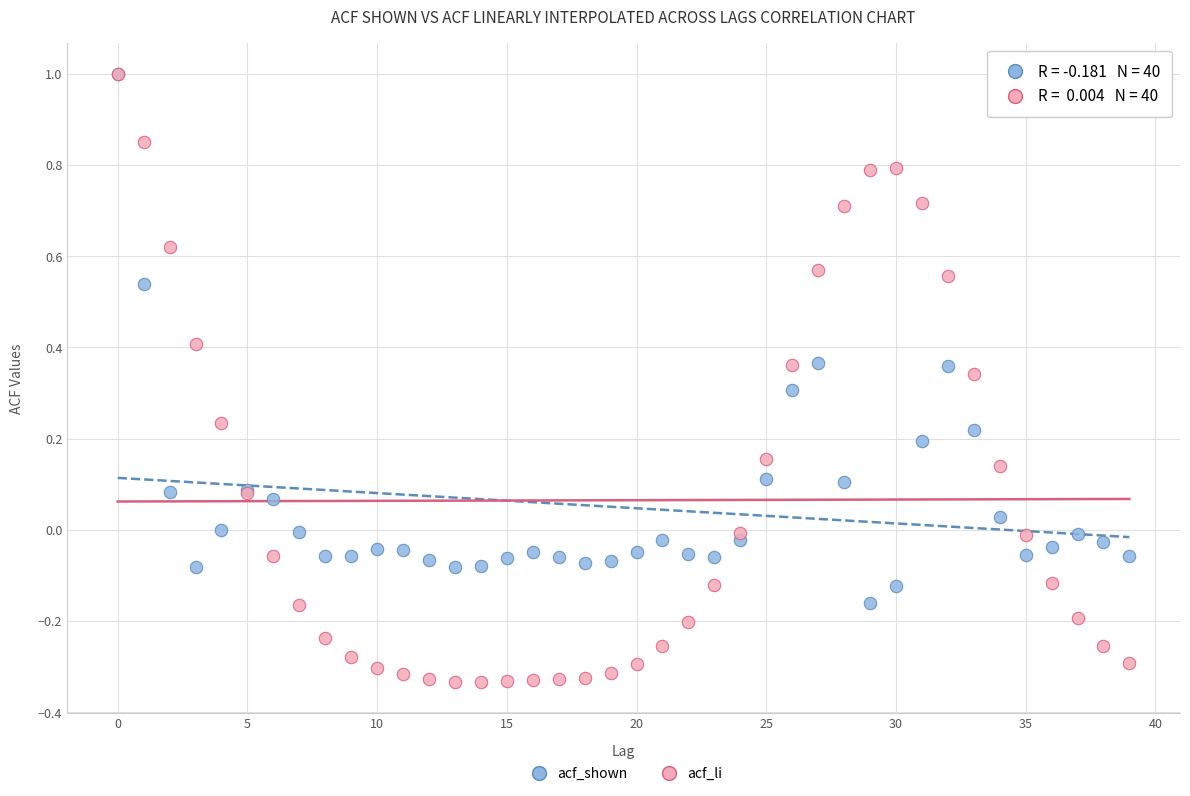

What are all the series names shown in the legend?

acf_shown, acf_li